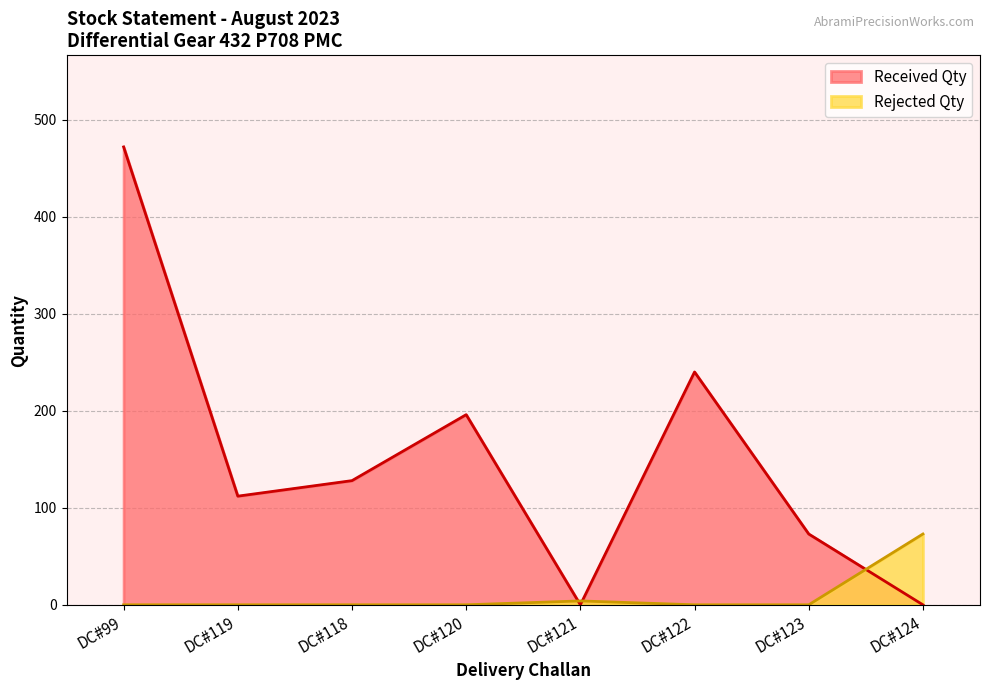

What is the sum of all Rejected Qty values?

77